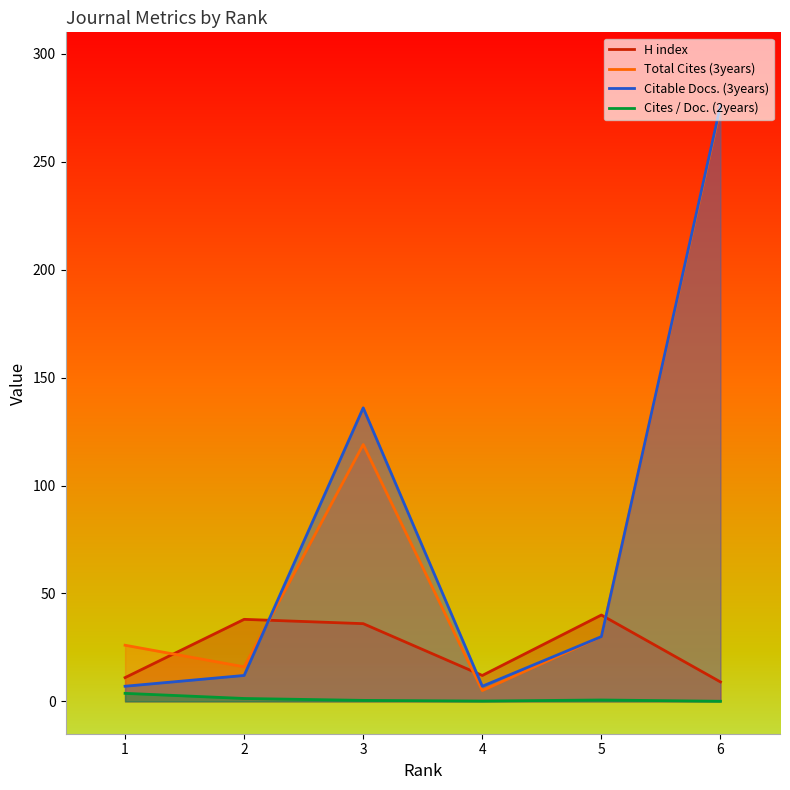

At which category does Total Cites (3years) reach its first local peak?

3